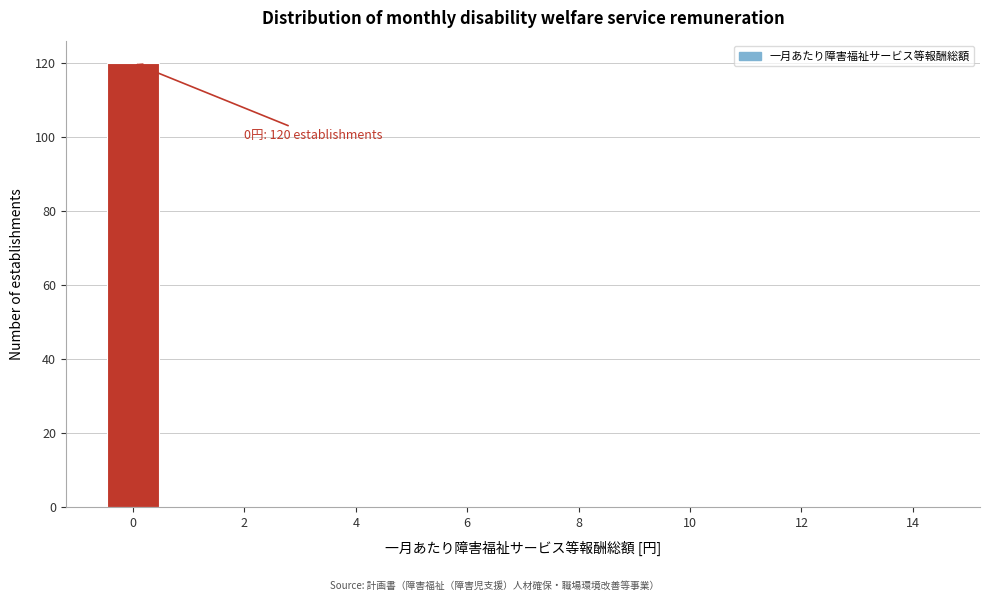

Over which range of the x-axis is the bar tallest?

-0.5 to 0.5